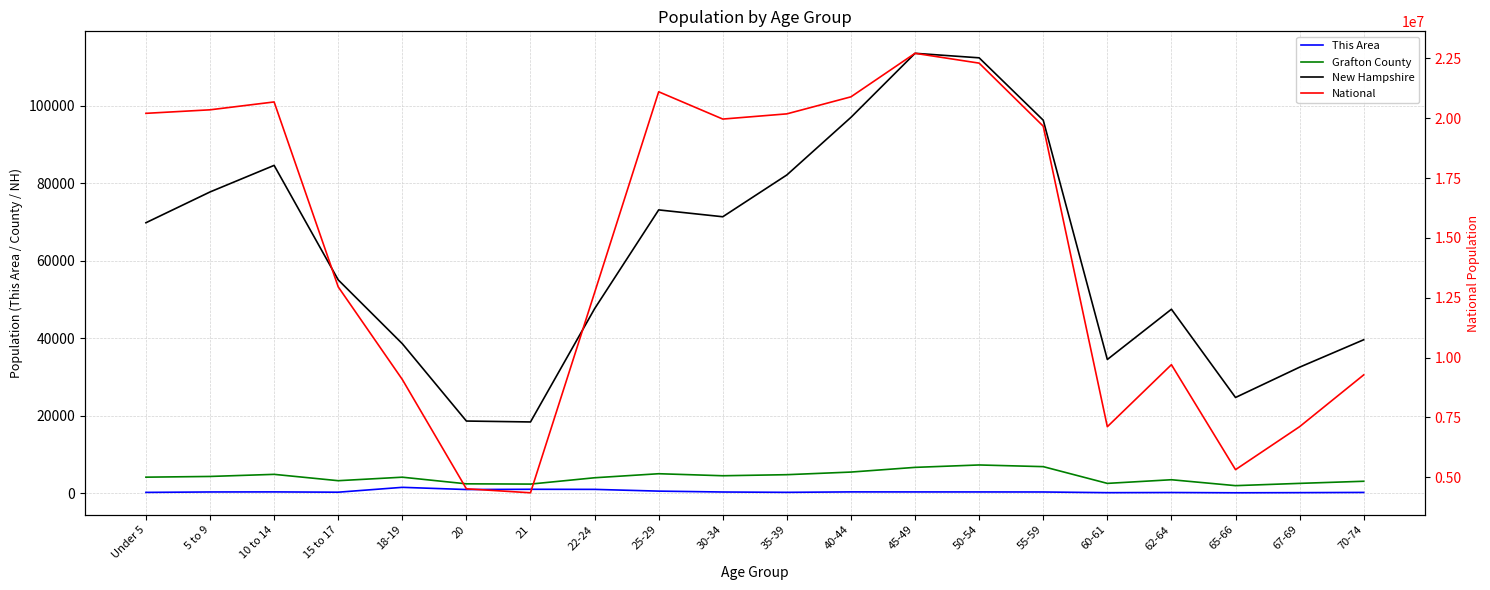

What is the average value of the Grafton County series?

4137